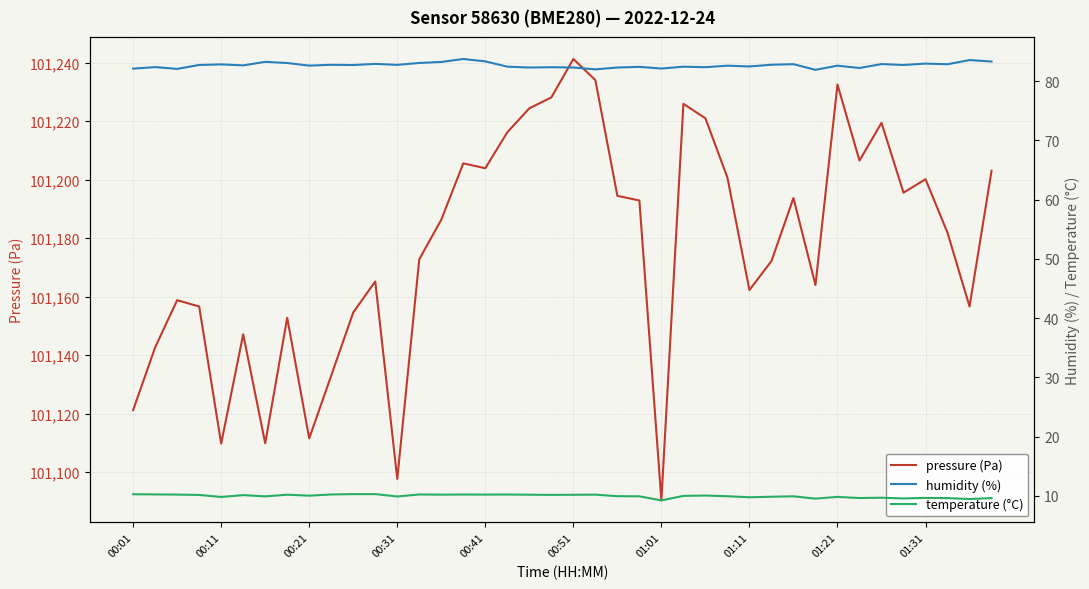

True or false: temperature (°C) and pressure (Pa) intersect in this chart.

False